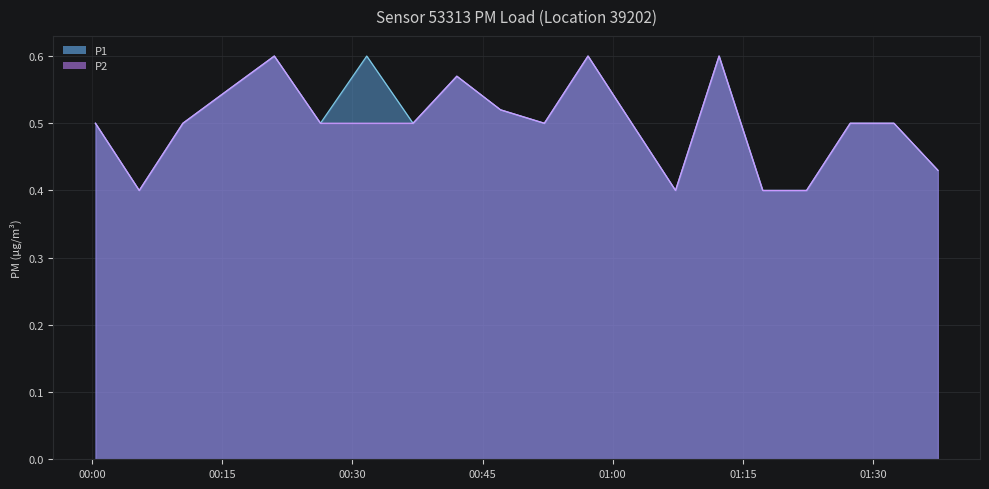

What is the value of the P1 point at the 8th from the left?

0.5